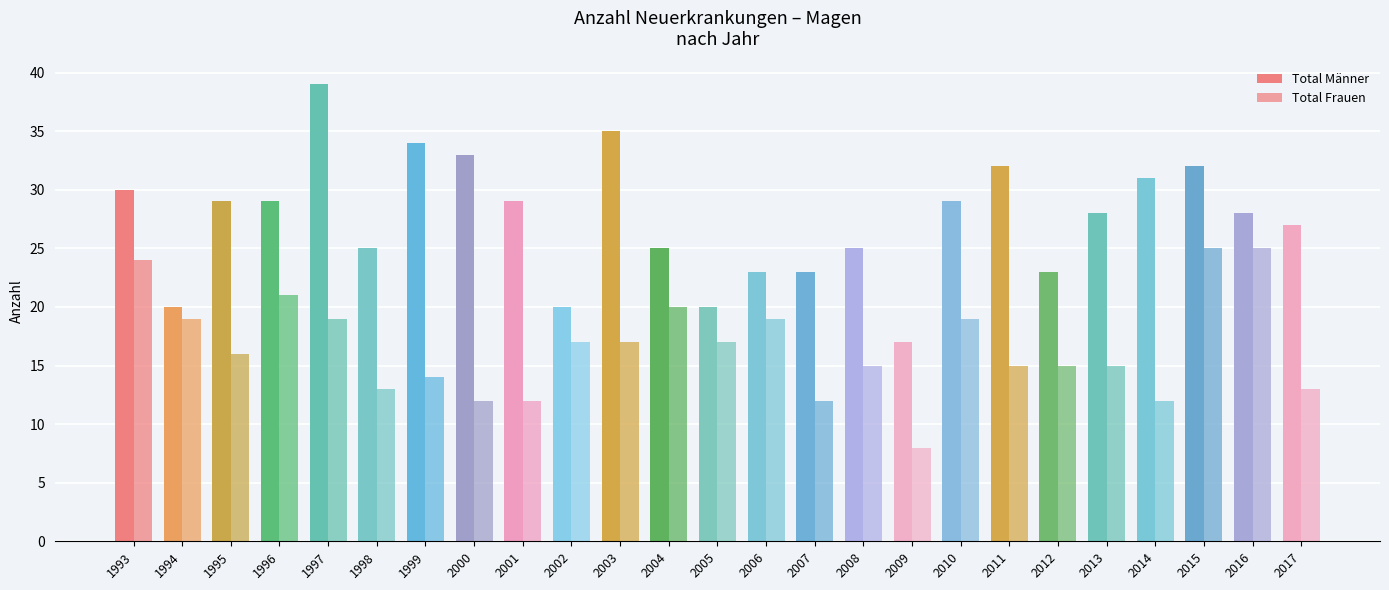

How many groups of bars are there?

25